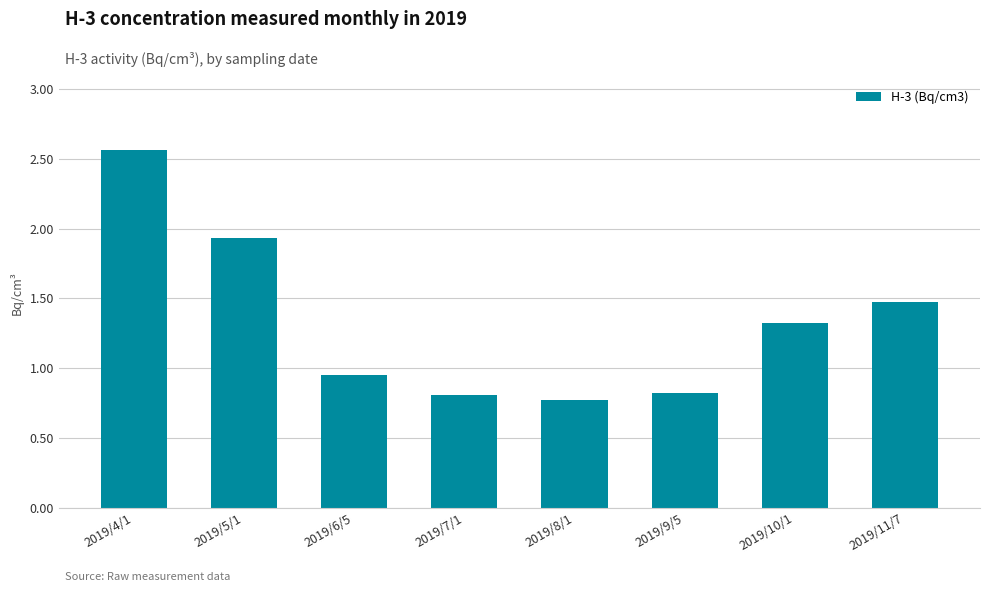

The value at 2019/4/1 is 1.2. True or false?

False